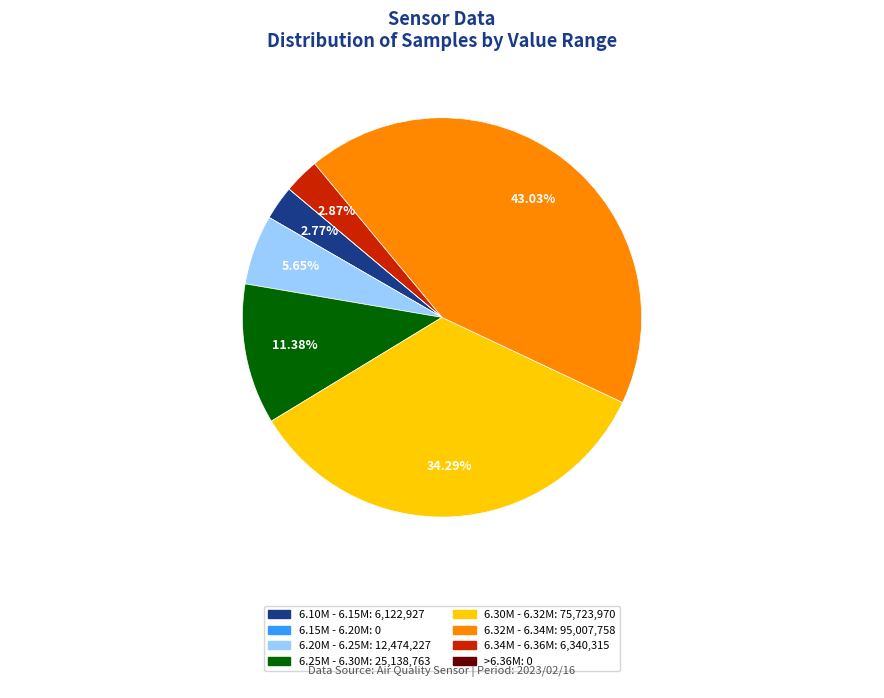

Is there any slice that represents more than half of the pie?

No